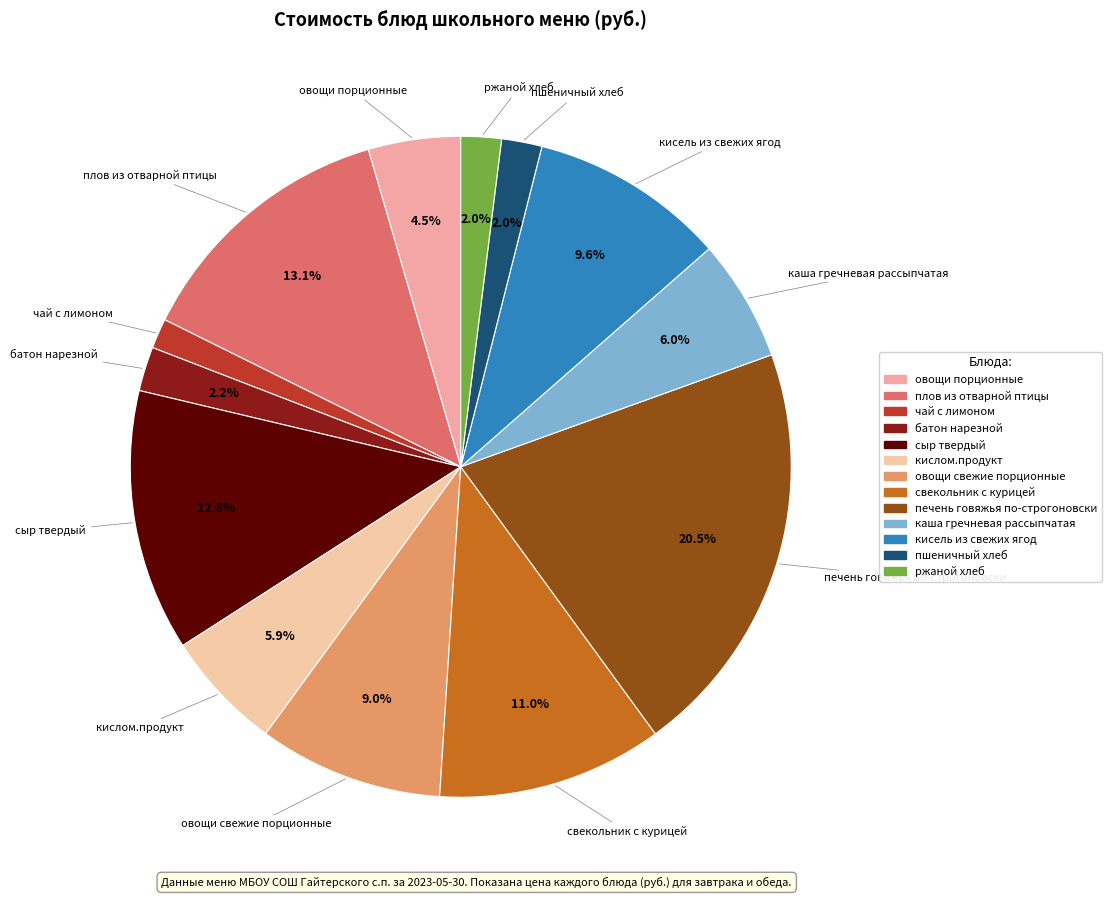

Count the number of slices in the pie.

13